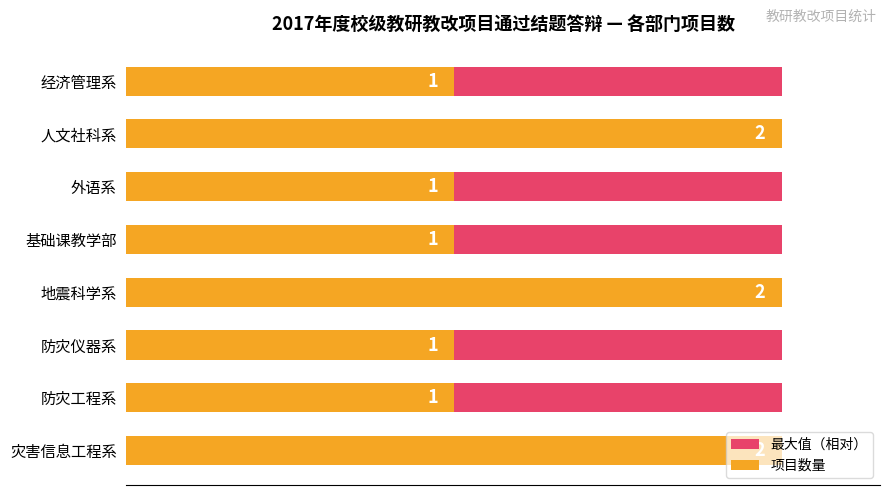

List the series in order of their peak value, highest first.

项目数量, 最大值（相对）